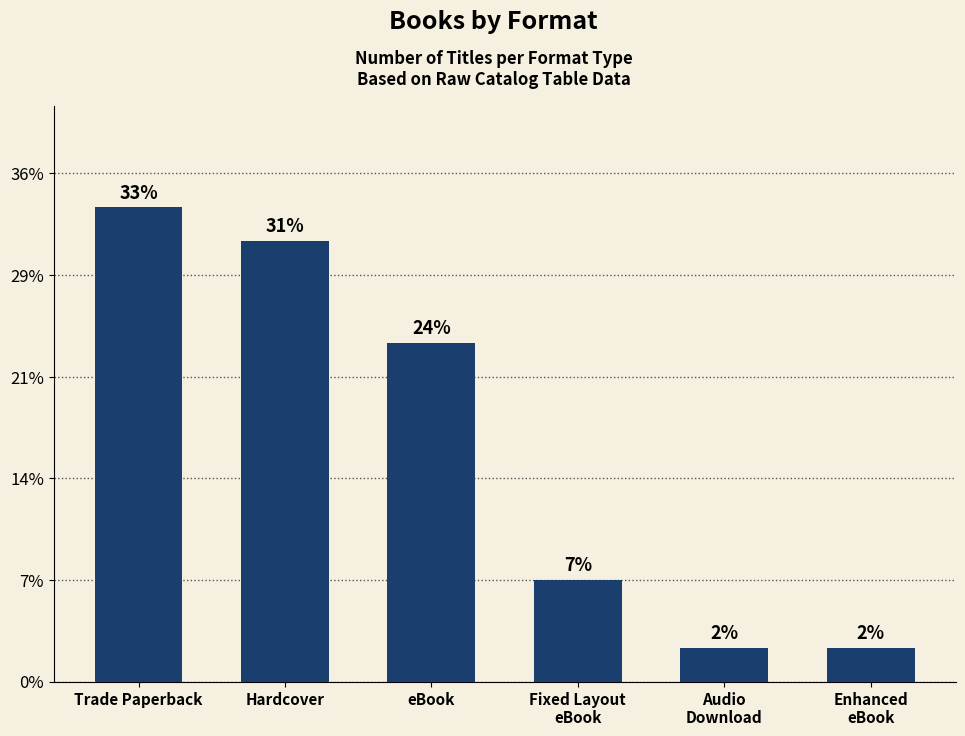

Are the bars horizontal?

No